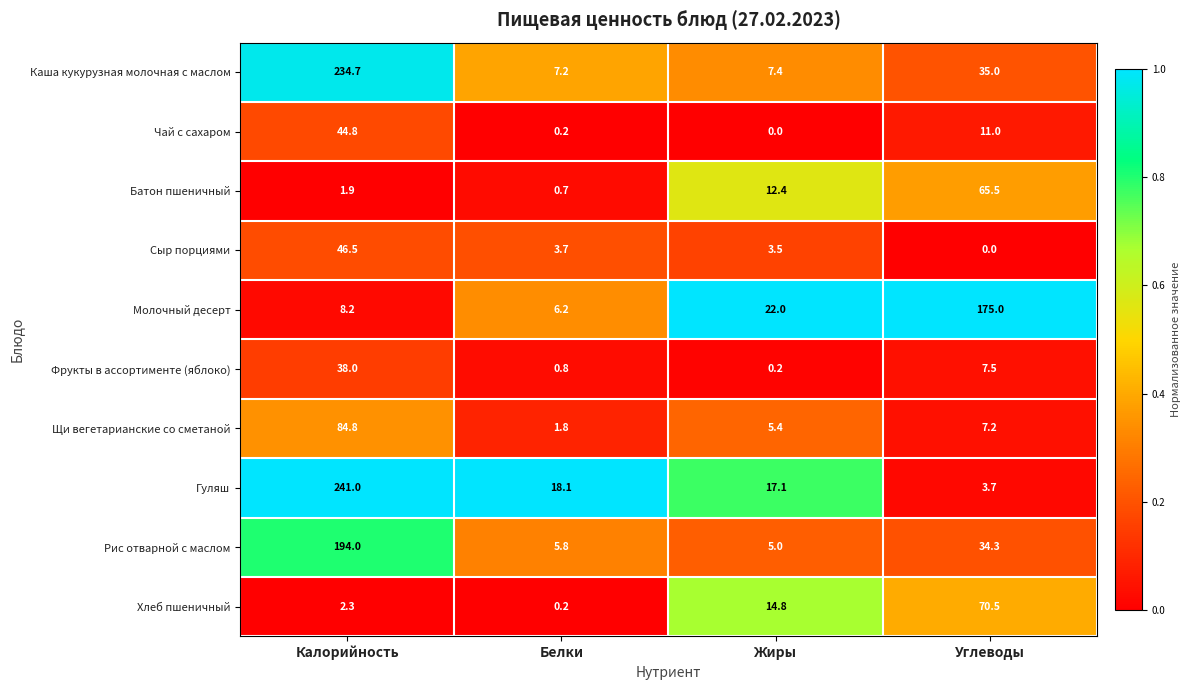

What is the sum of all Сыр порциями values?

53.7